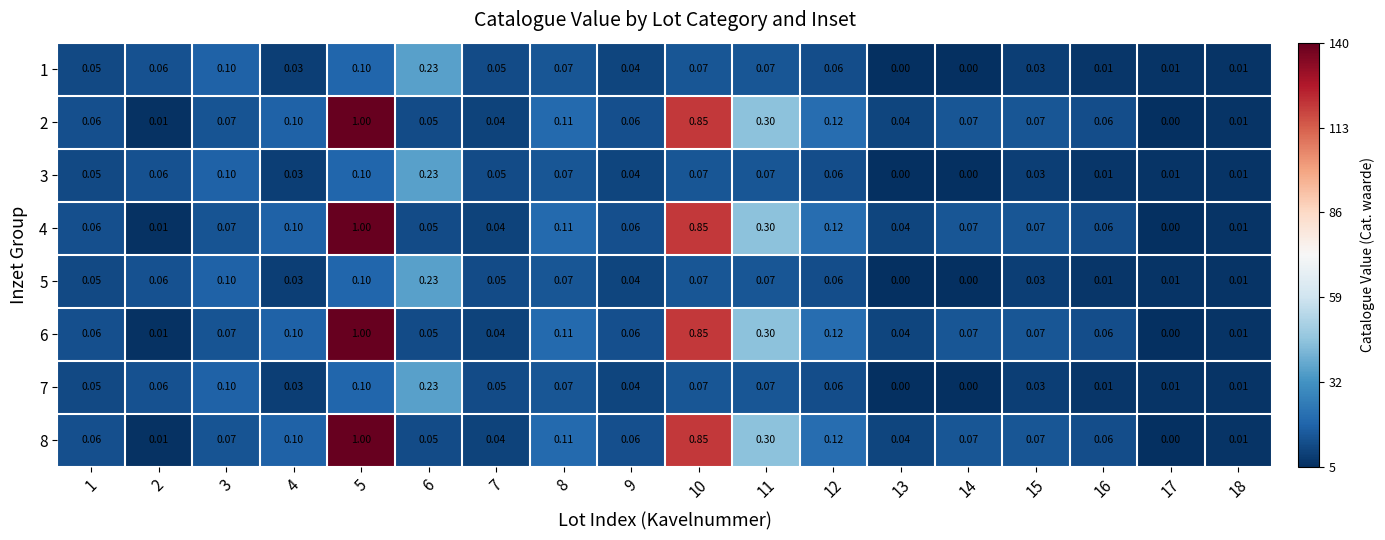

Is the value of 2 at 5 greater than the value of 7 at 17?

Yes